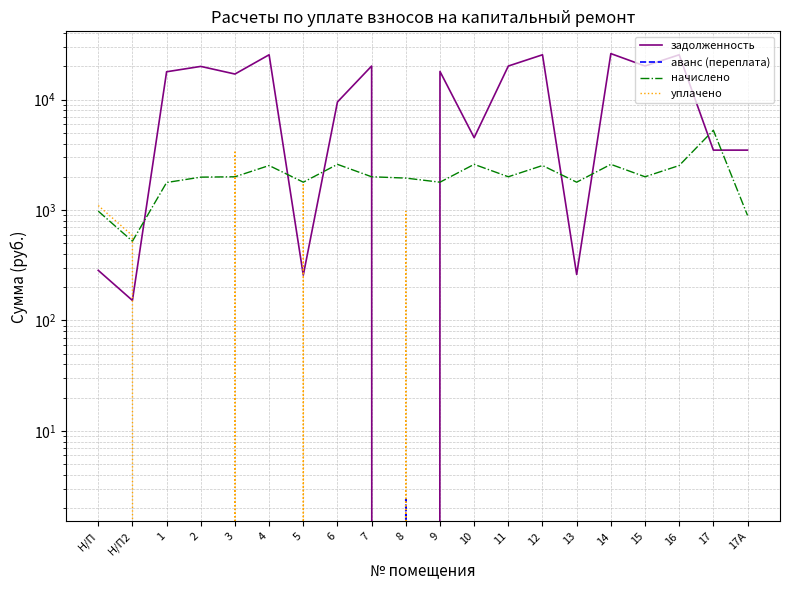

The уплачено series shows 1209.4 at 3. True or false?

False